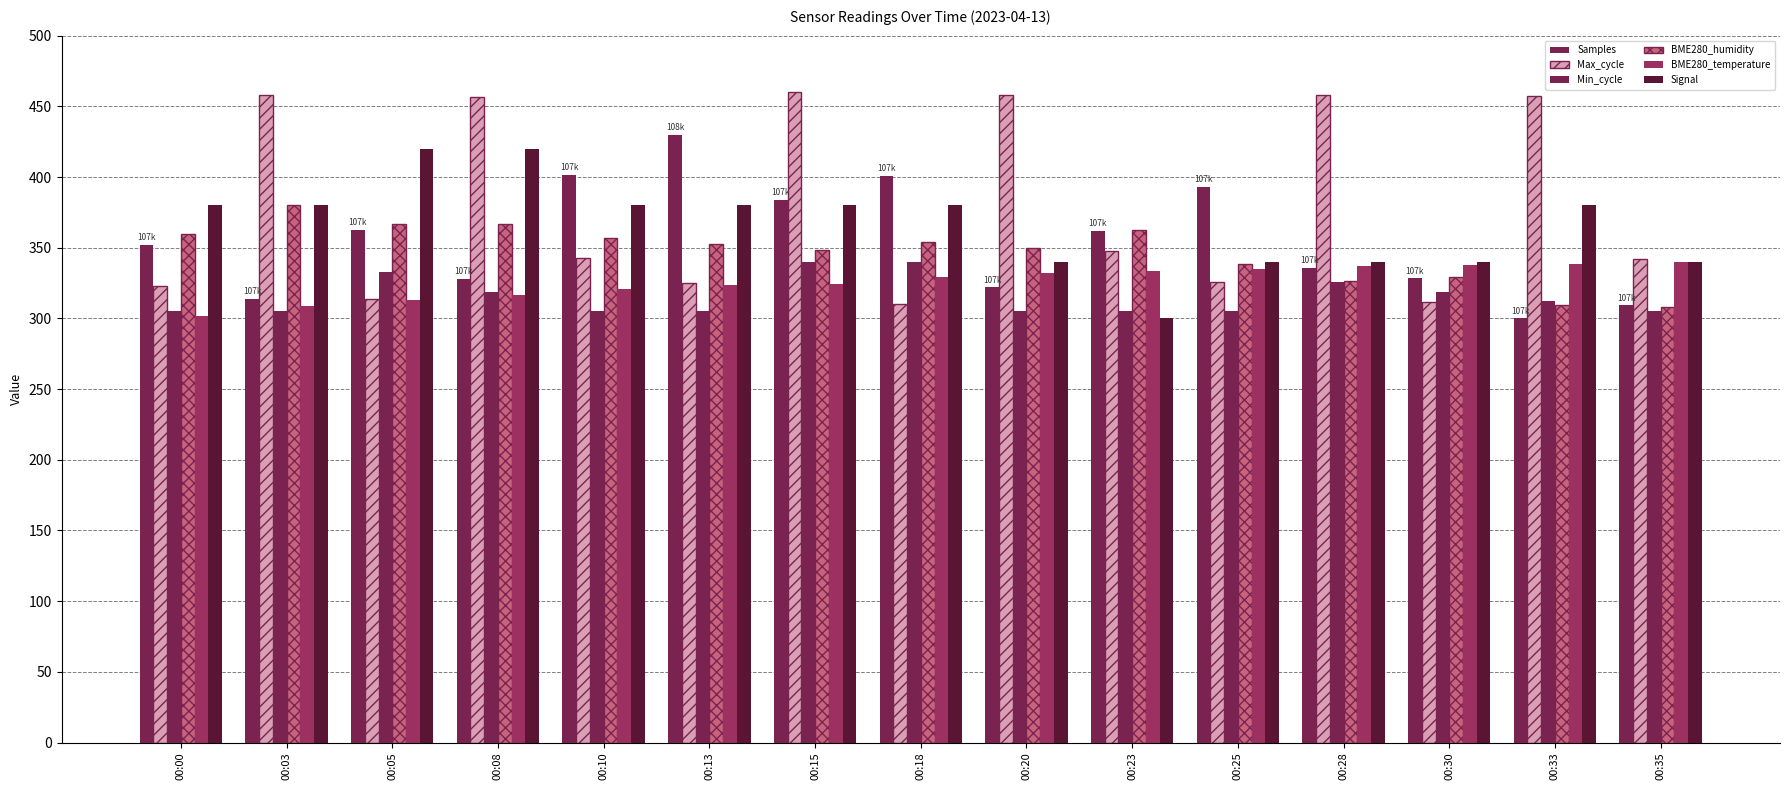

Which category has the lowest value in the BME280_humidity series?

00:35